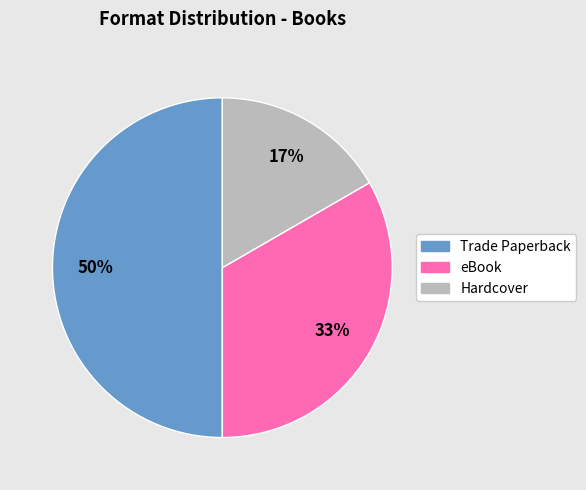

Which has a higher value, Trade Paperback or Hardcover?

Trade Paperback